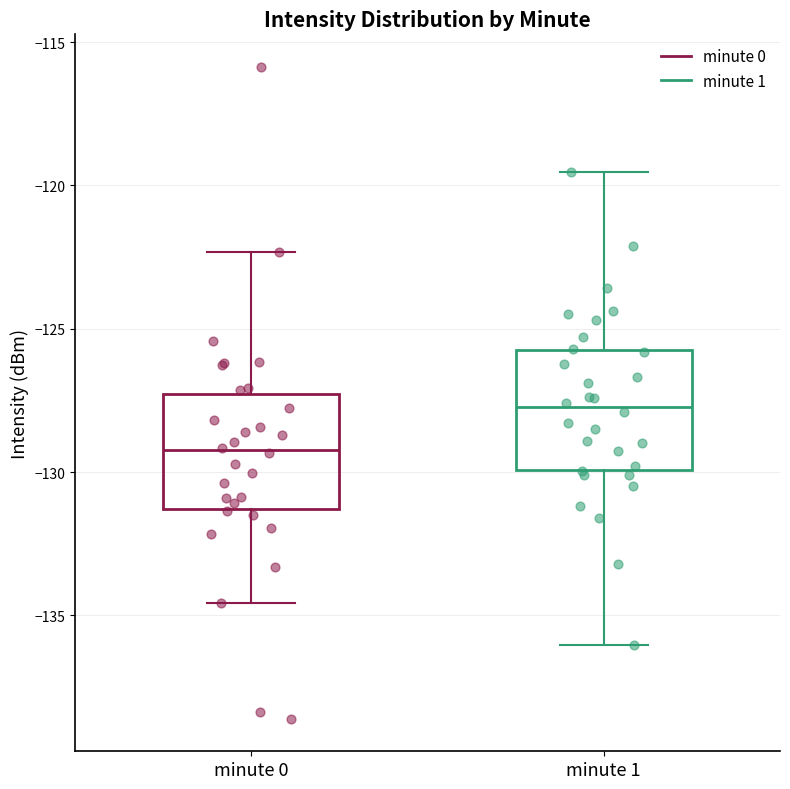

Which box has the lowest median line?

minute 0